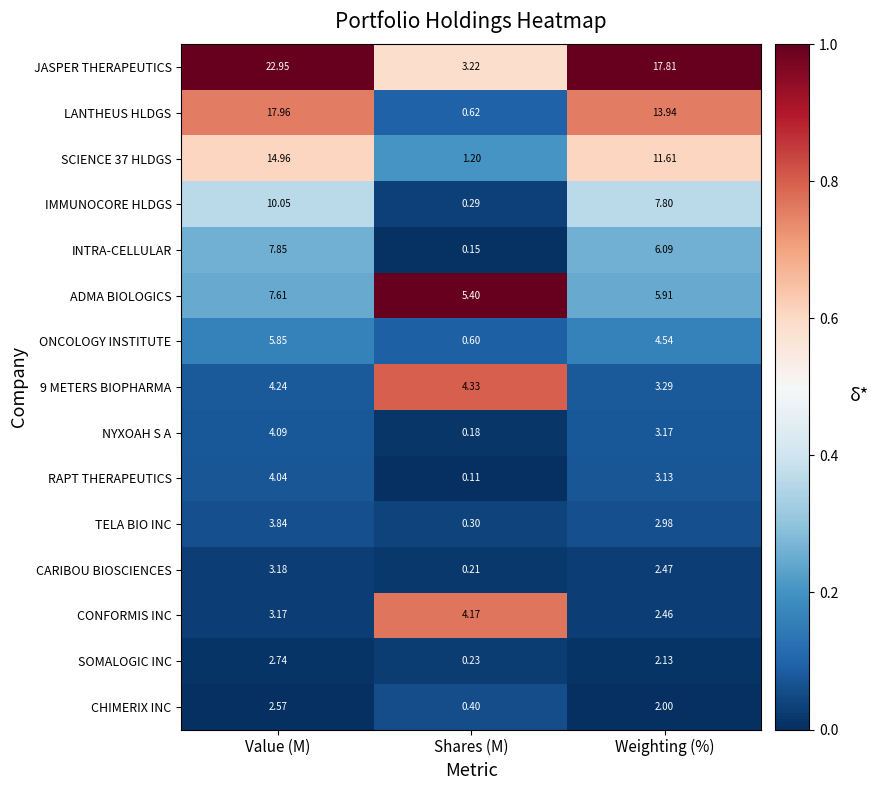

At which label does RAPT THERAPEUTICS reach its peak?

Value (M)